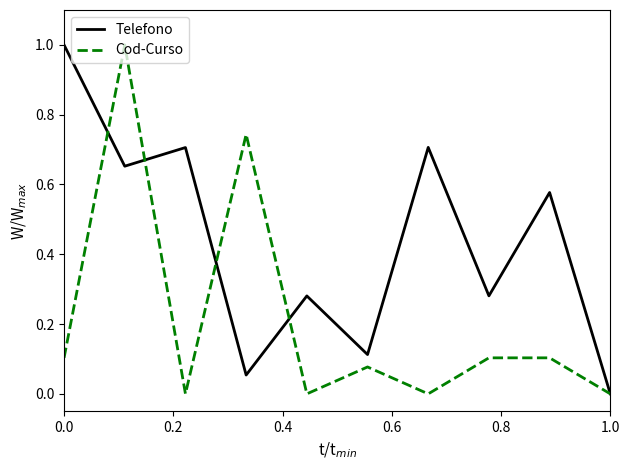

What is the highest value of the Cod-Curso series?

1.0